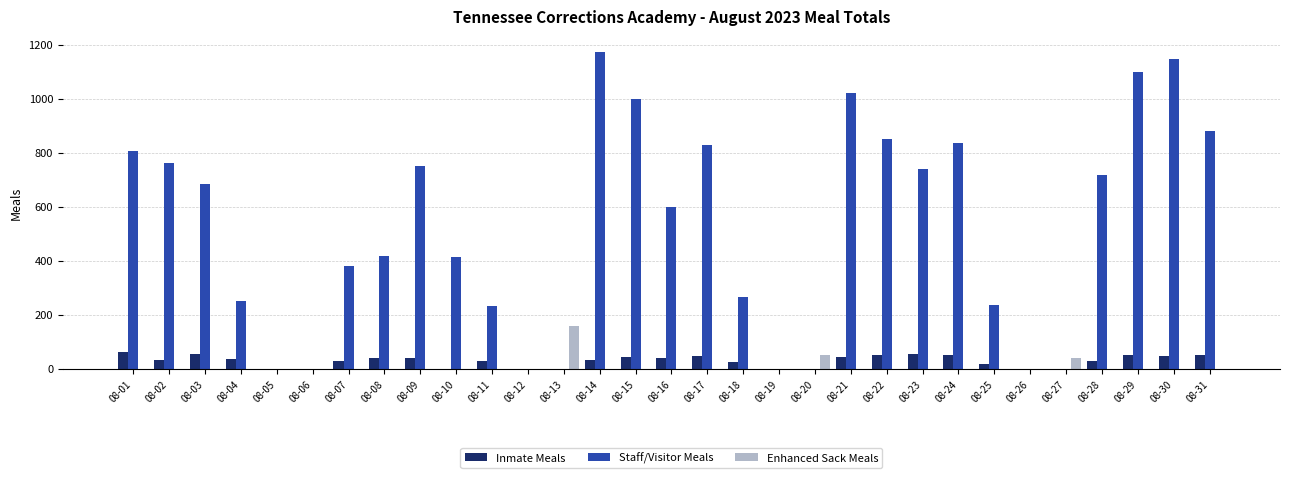

At which label does Enhanced Sack Meals reach its peak?

08-13